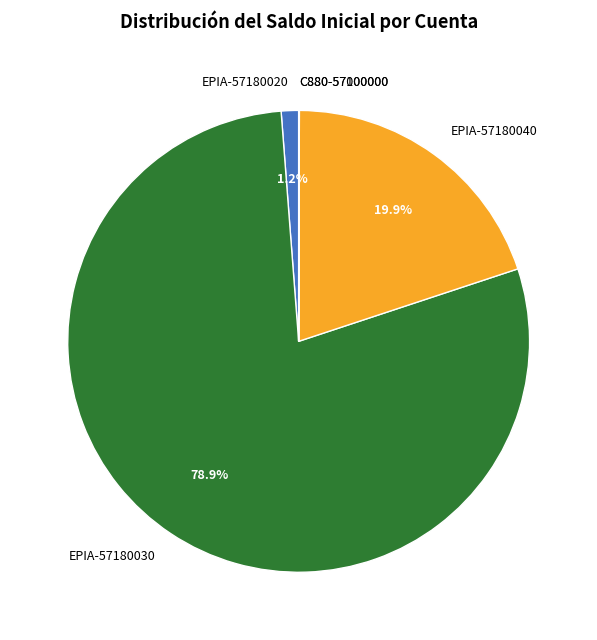

Which category has the biggest portion of the pie?

EPIA-57180030